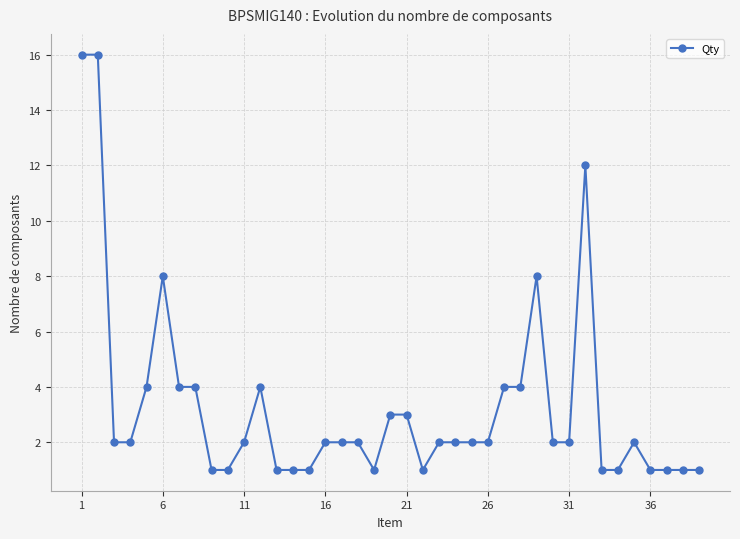

True or false: the data has more than 1 interior local peaks.

True